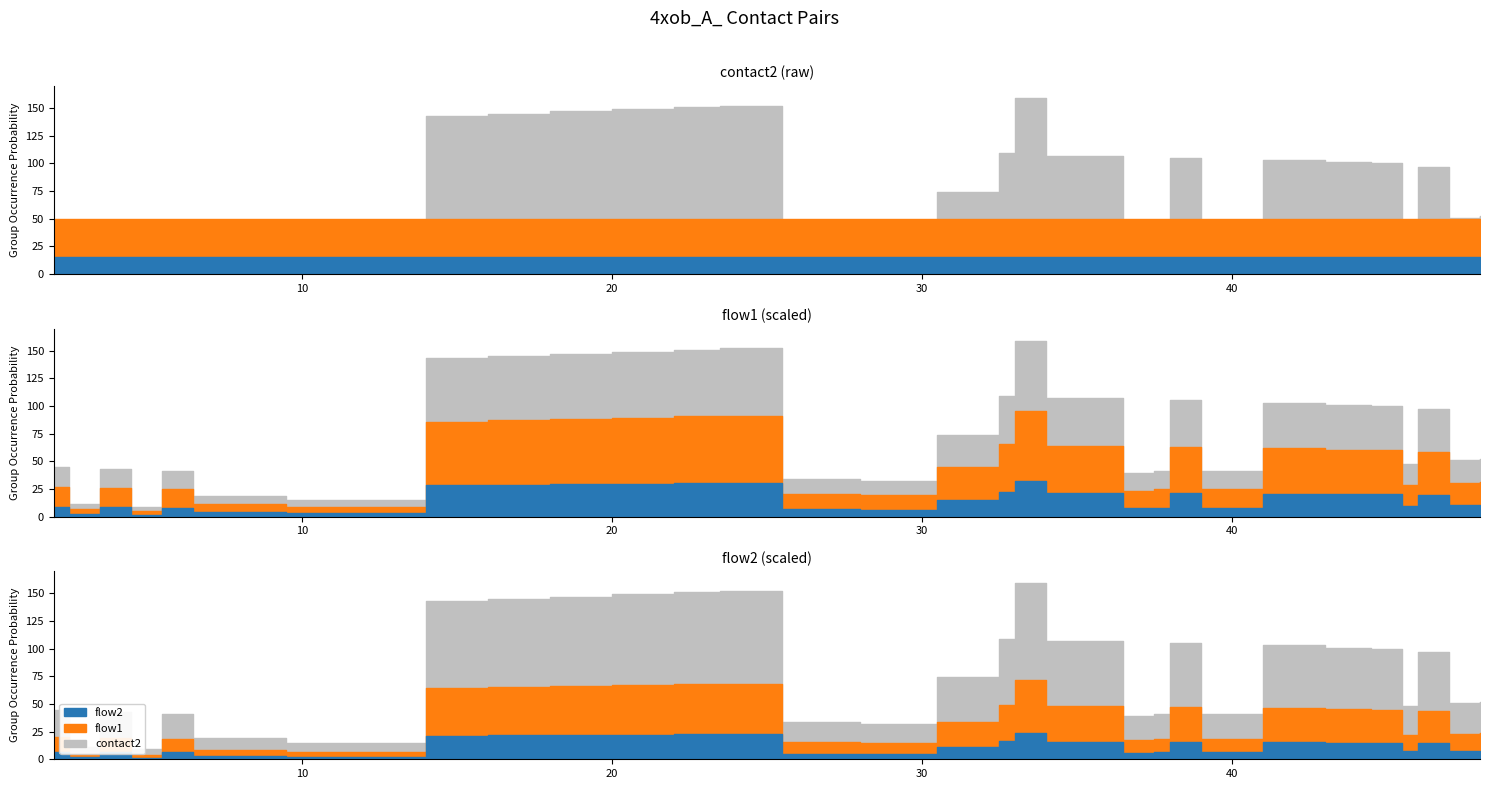

The value of contact2 at 3 is 3. True or false?

False